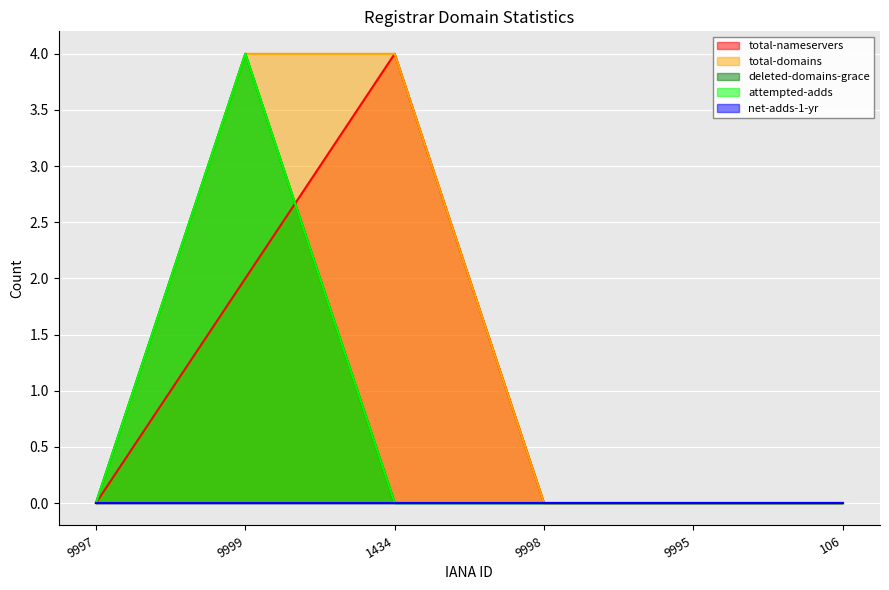

Which series has the largest range (max minus min)?

total-nameservers